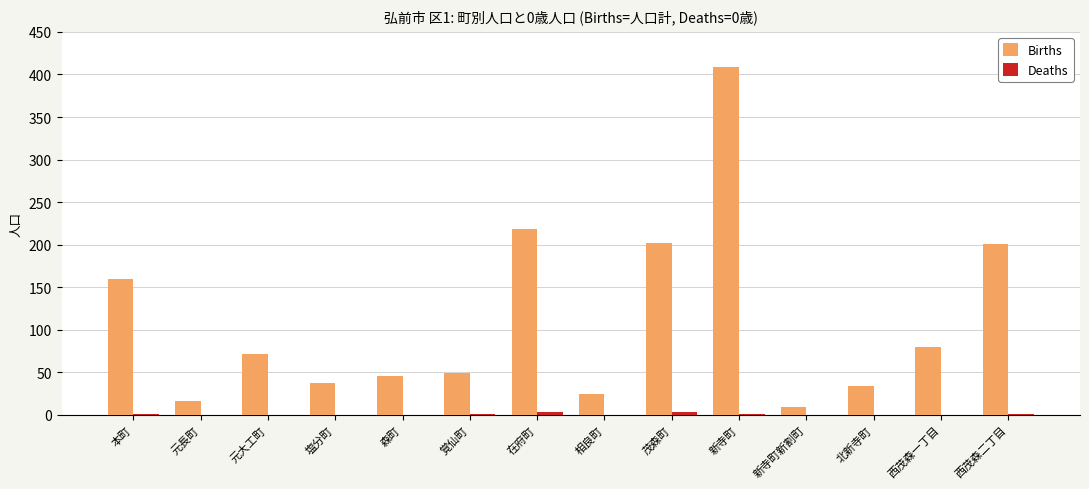

At which category is the sum across all series the highest?

新寺町